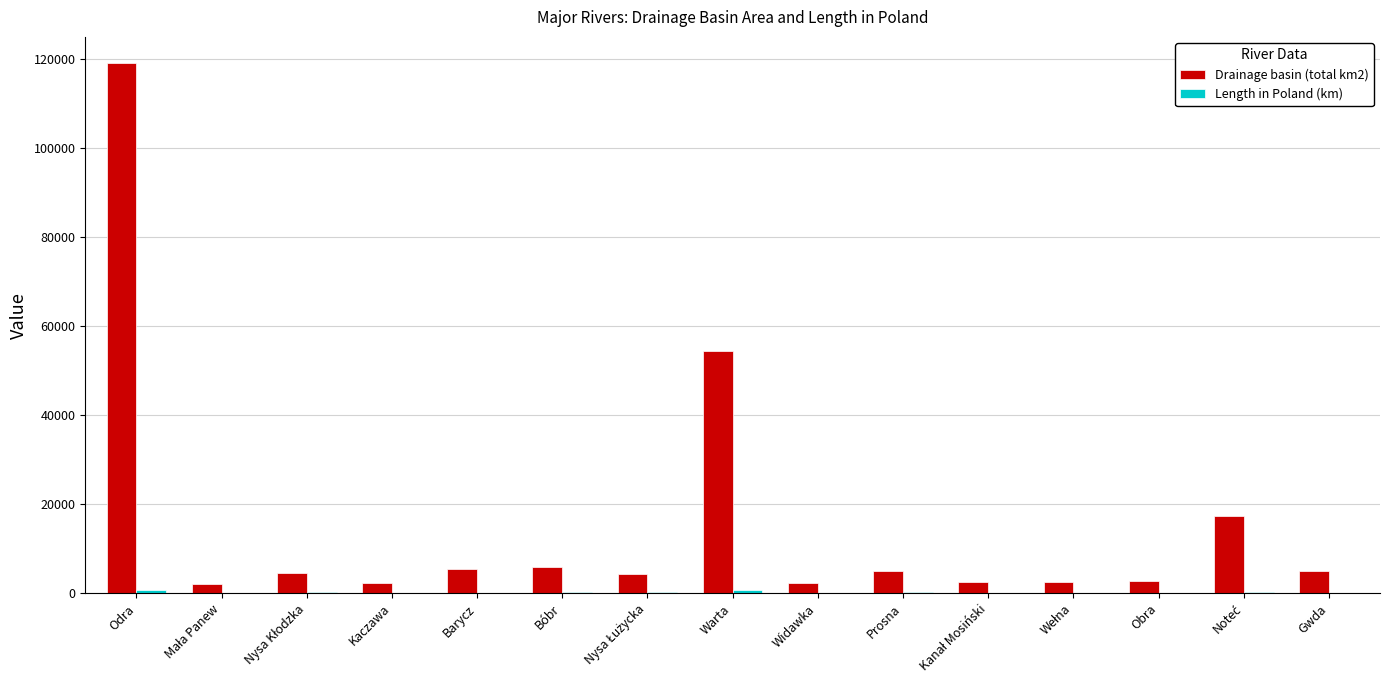

Which series has the largest total across all categories?

Drainage basin (total km2)